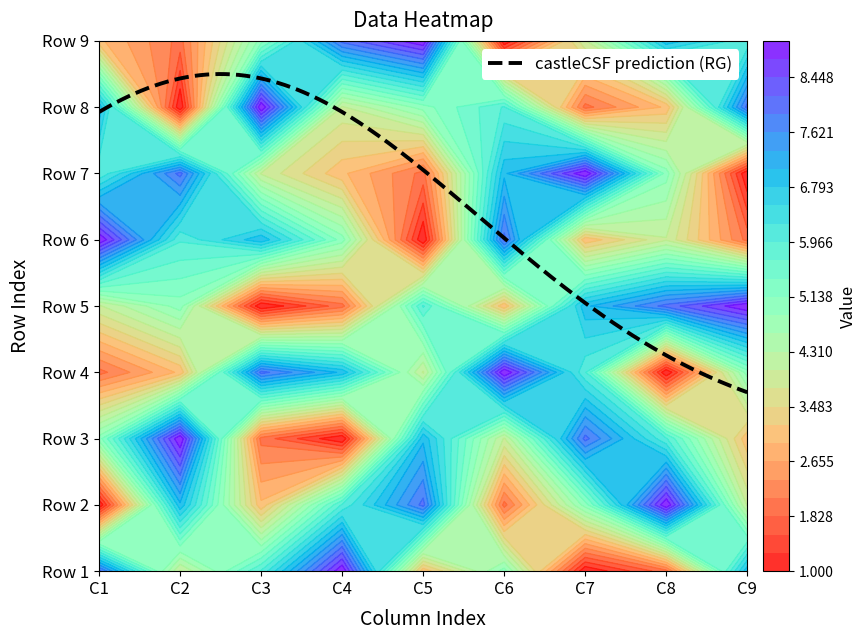

Reading right to left, transcribe all the data shown in this chart.

Row 1: 7	2	1	5	3	9	6	4	8
Row 2: 4	9	5	2	8	6	3	7	1
Row 3: 3	6	8	4	7	1	2	9	5
Row 4: 5	1	6	9	4	7	8	3	2
Row 5: 9	8	7	3	6	2	1	5	4
Row 6: 2	4	3	8	1	5	7	6	9
Row 7: 1	5	9	7	2	3	4	8	6
Row 8: 8	3	2	6	5	4	9	1	7
Row 9: 6	7	4	1	9	8	5	2	3